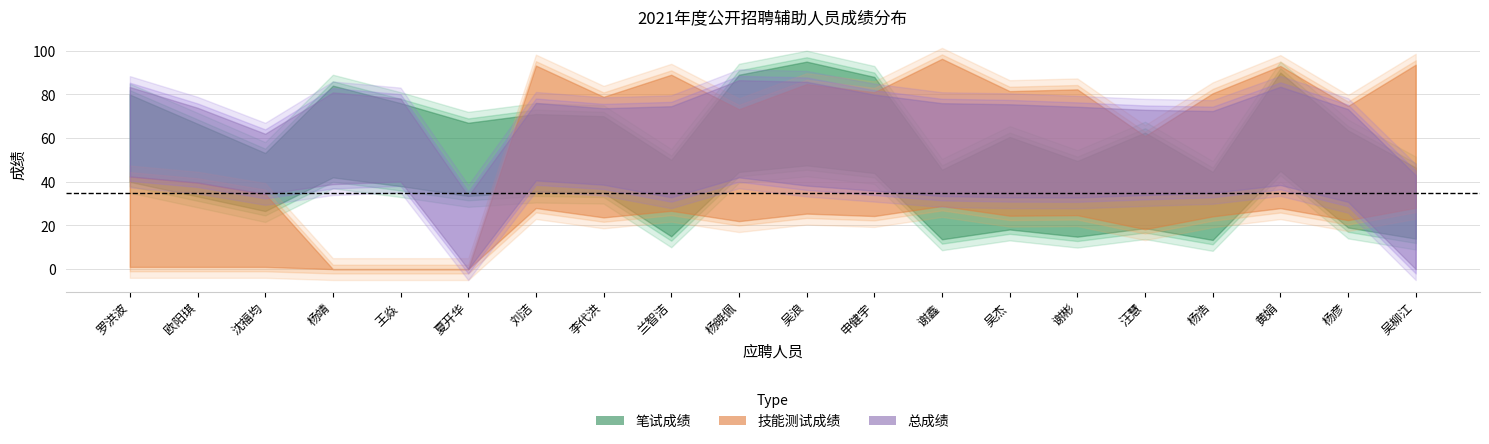

At how many categories does at least one series exceed 12?

20